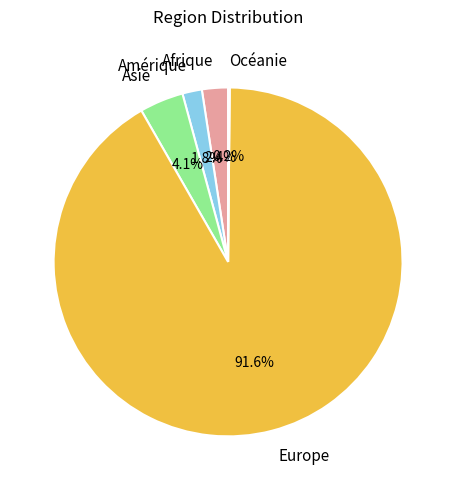

Does any single category account for the majority?

Yes